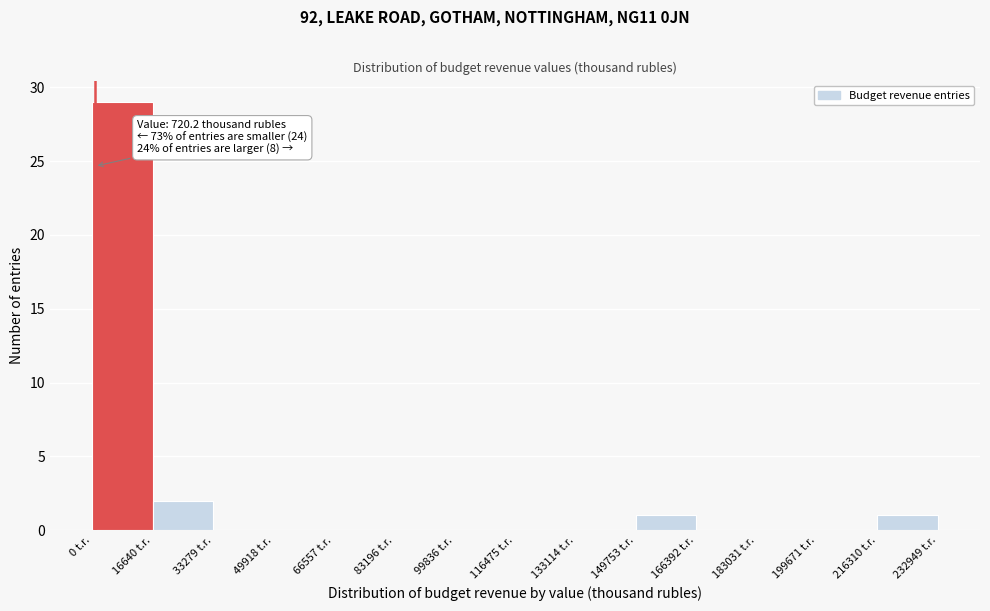

Over which range of the x-axis is the bar tallest?

0 to 16000